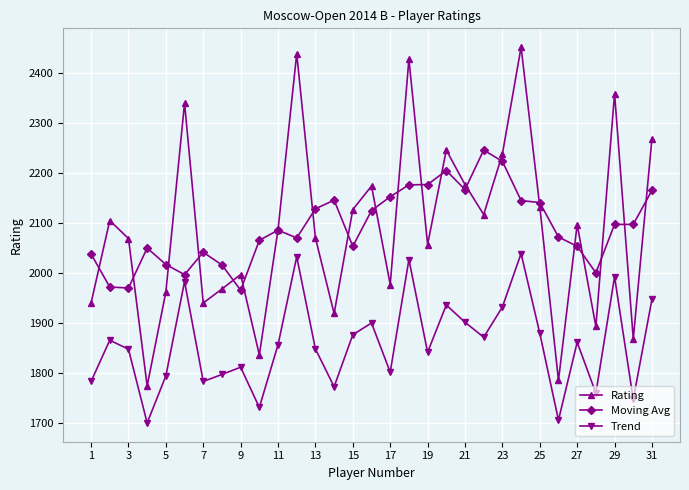

Which series has the widest spread of values?

Rating